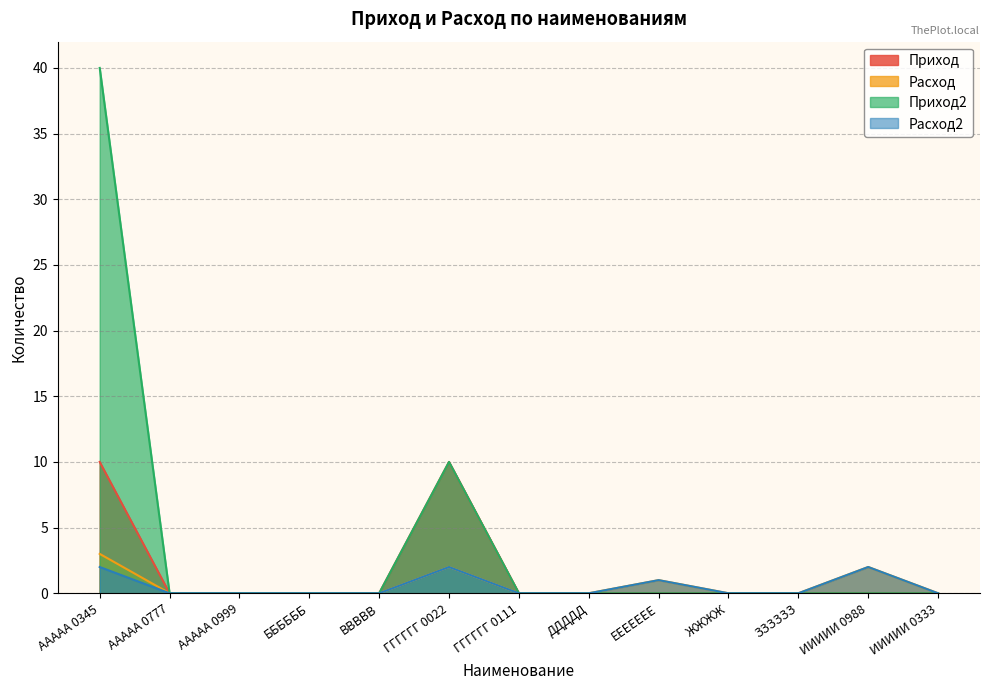

What is the label of the 10th point from the left?

ЖЖЖЖ